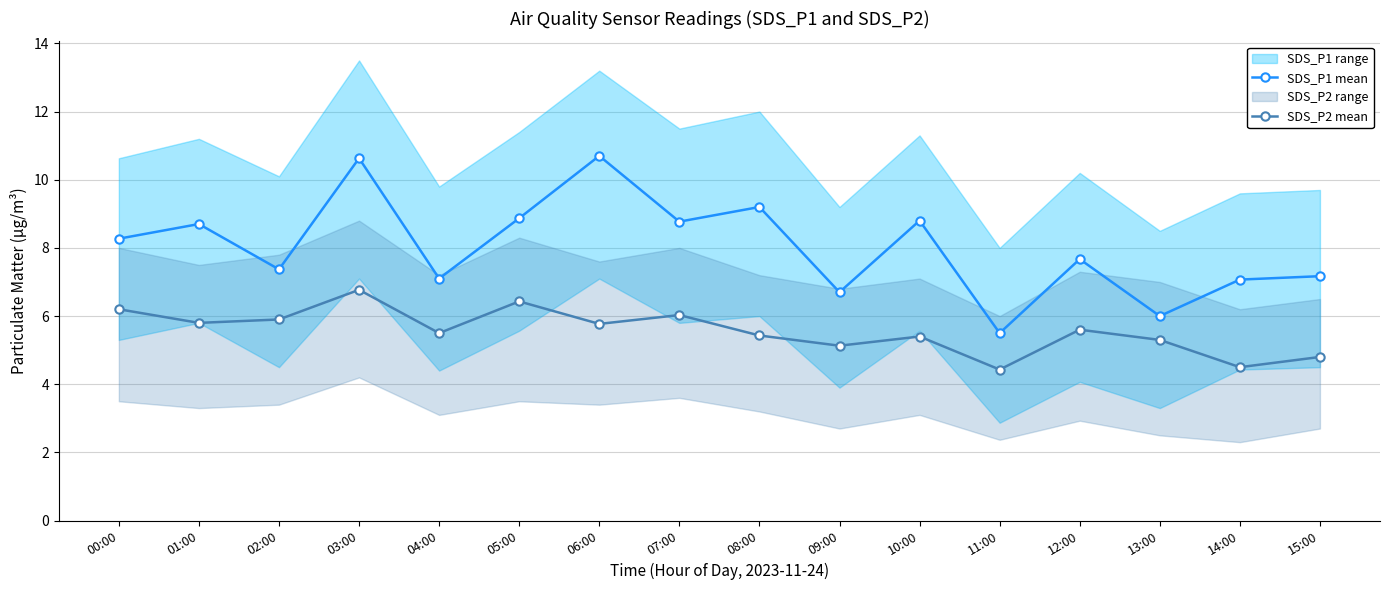

Is it true that SDS_P2 mean equals 6.6 at 14:00?

False